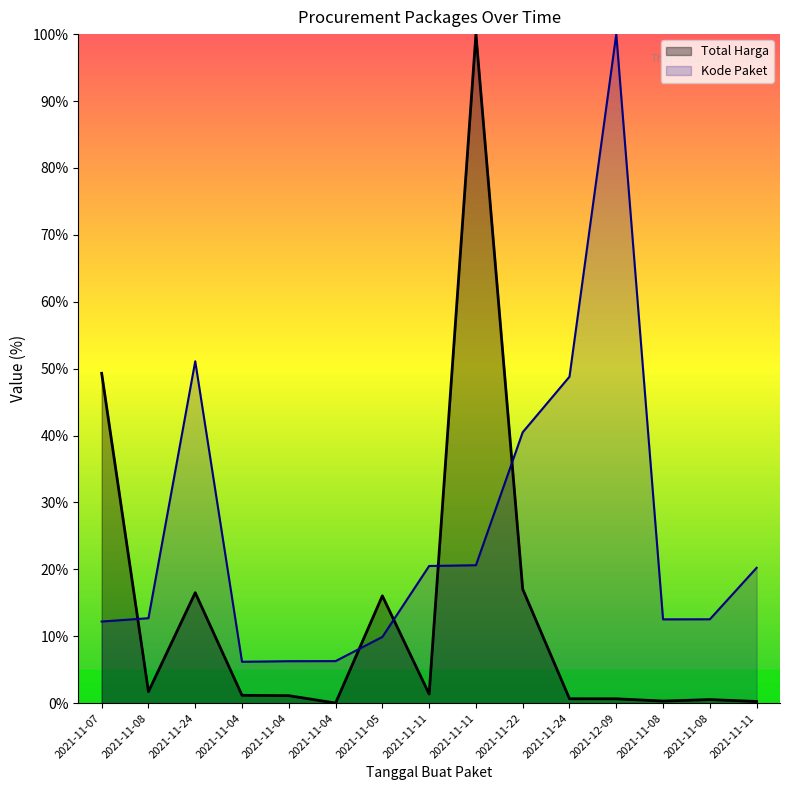

What are all the series names shown in the legend?

Total Harga, Kode Paket